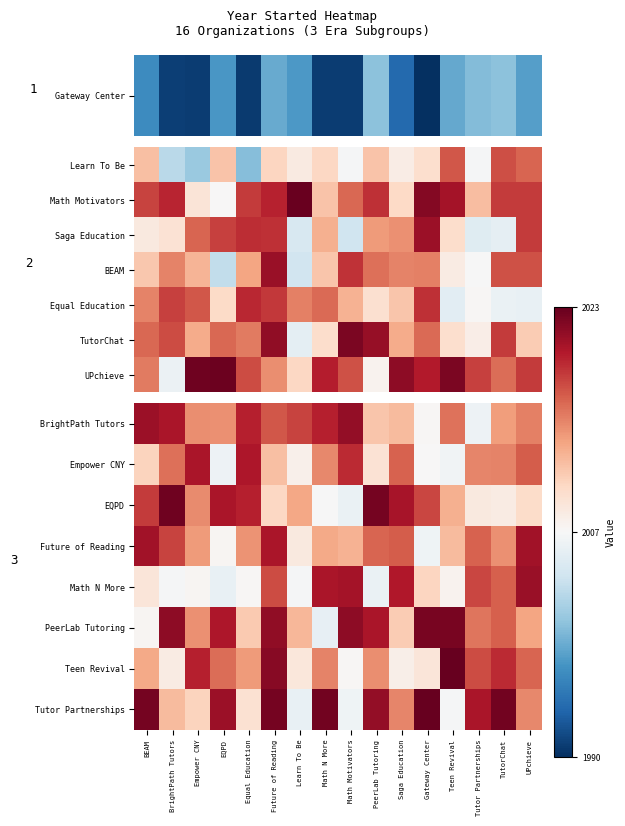

Which category has the lowest value in the PeerLab Tutoring series?

Math N More